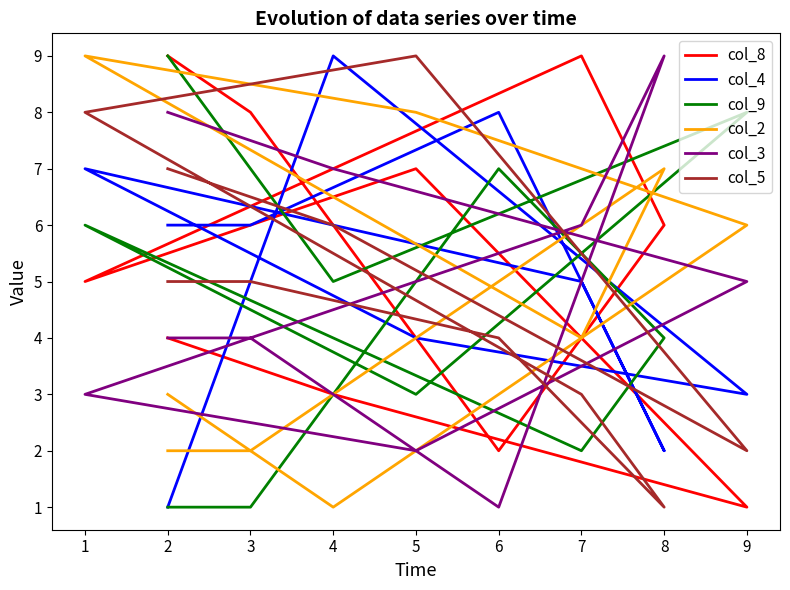

How many lines are shown in the chart?

6